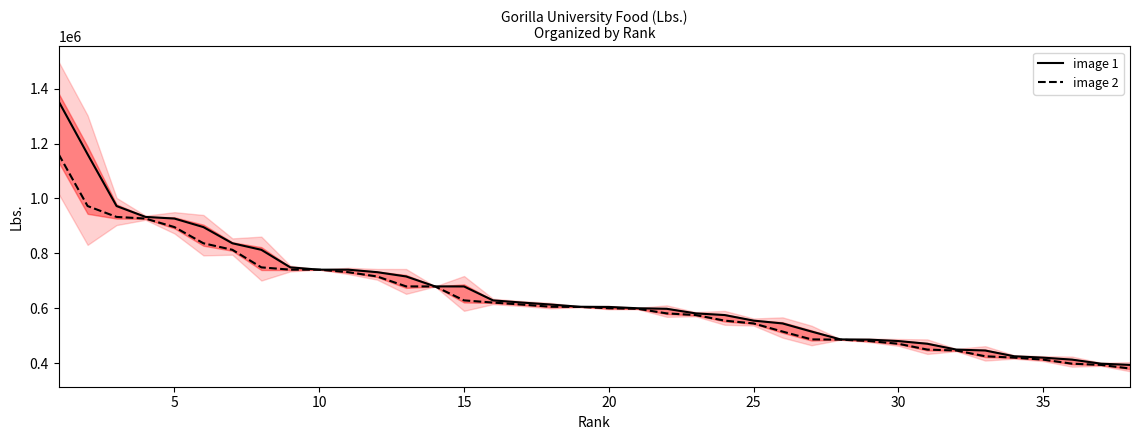

What is the lowest value of the image 1 series?

393200